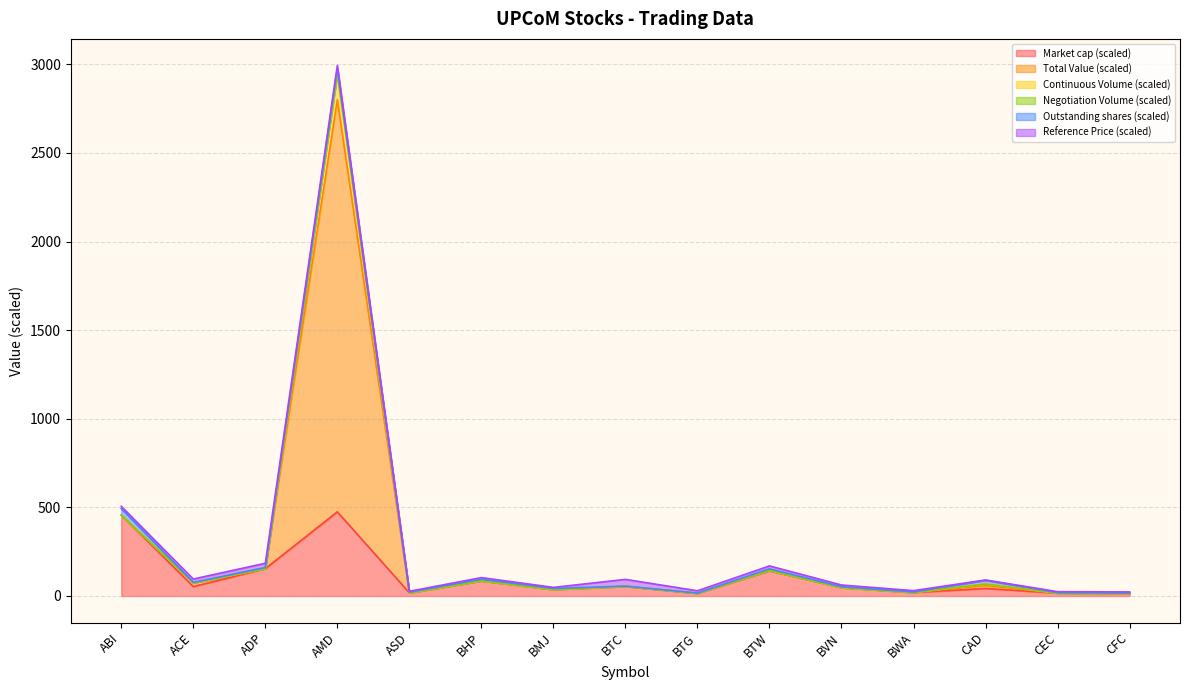

At how many categories does at least one series exceed 656?

1